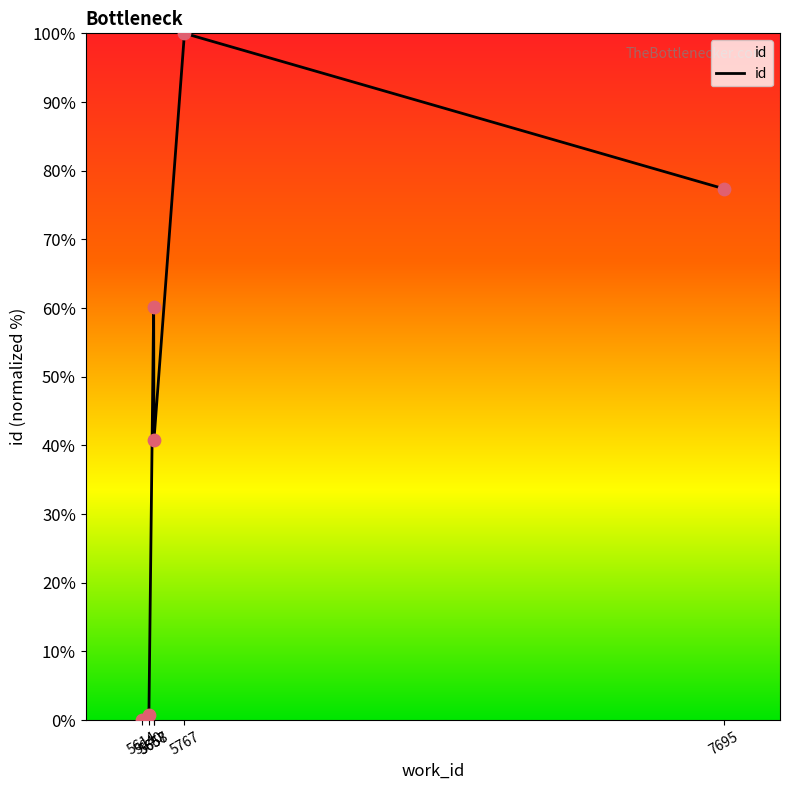

What is the ratio of the value at 5657 to the value at 7695?

0.8